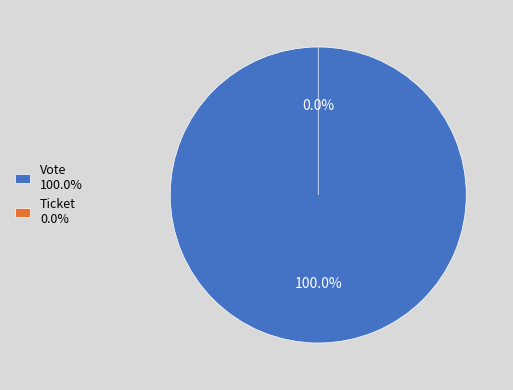

Is it true that Ticket is 0% of the pie?

True